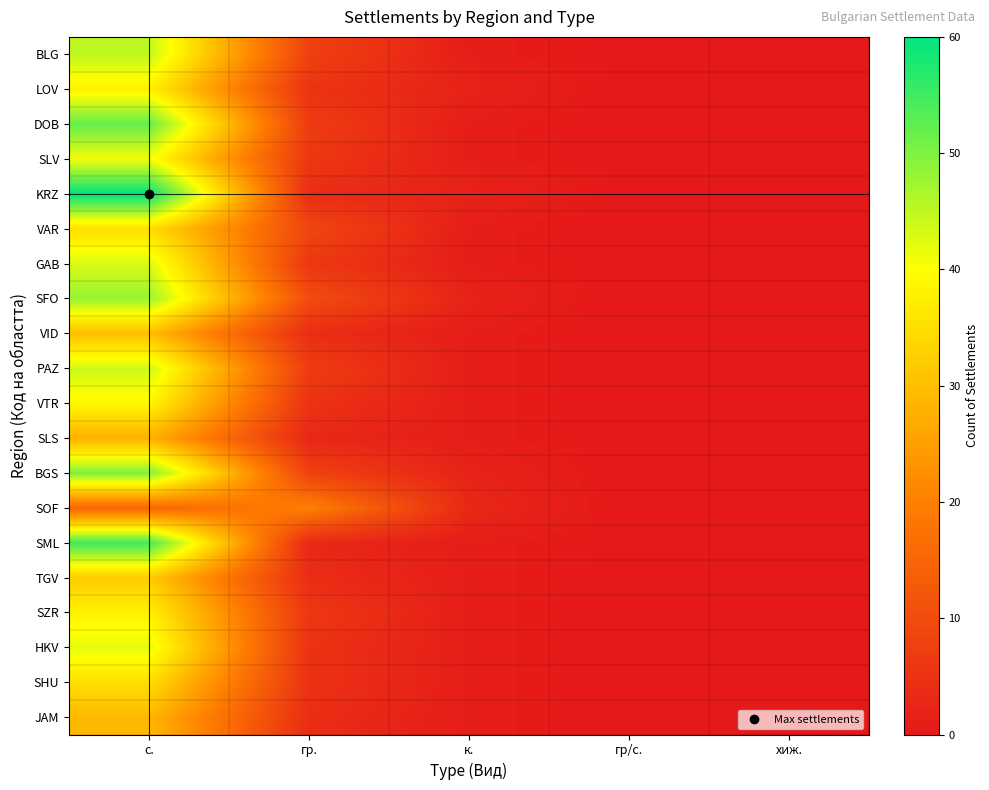

Which series has the largest range (max minus min)?

KRZ